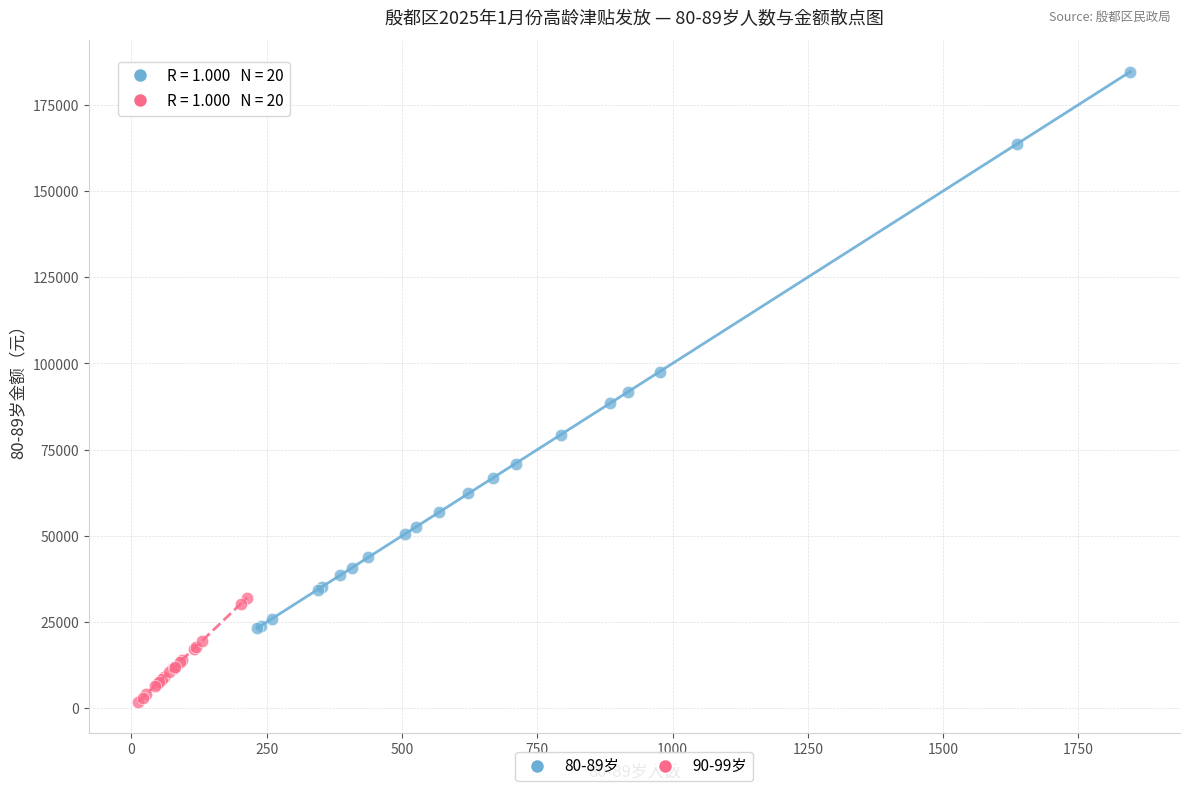

Which series contains the lowest Y value?

90-99岁